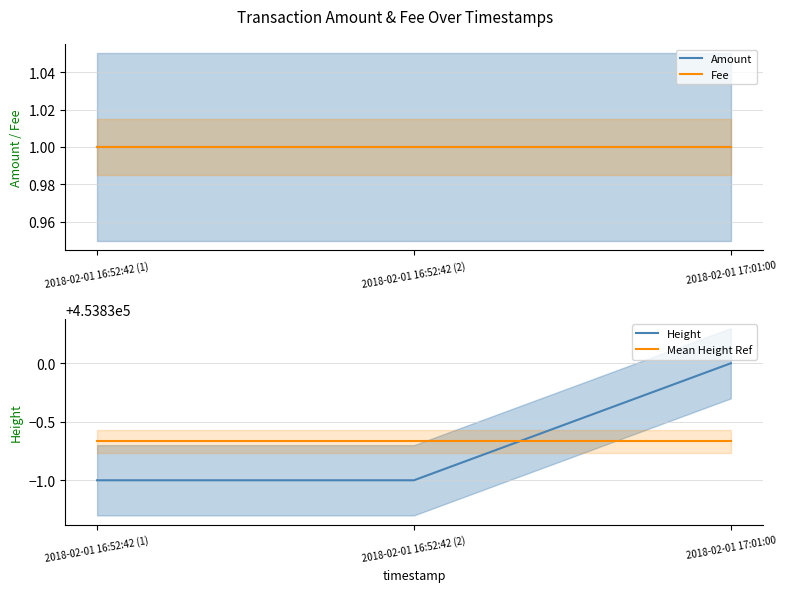

List the labels in order of Fee value, largest first.

2018-02-01 16:52:42 (1), 2018-02-01 16:52:42 (2), 2018-02-01 17:01:00